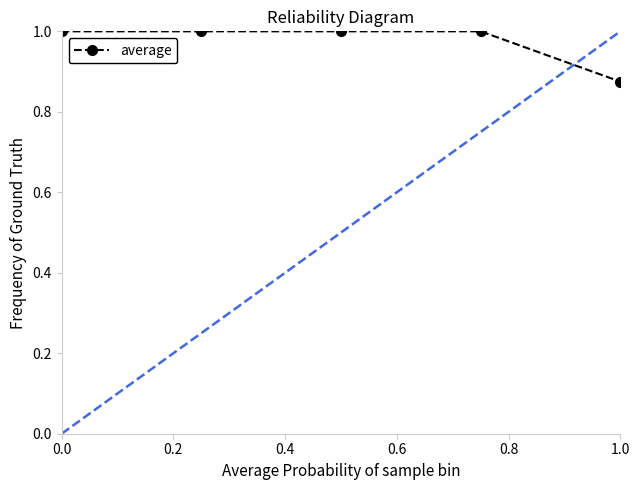

What is the value of the 4th point from the left?

1.0